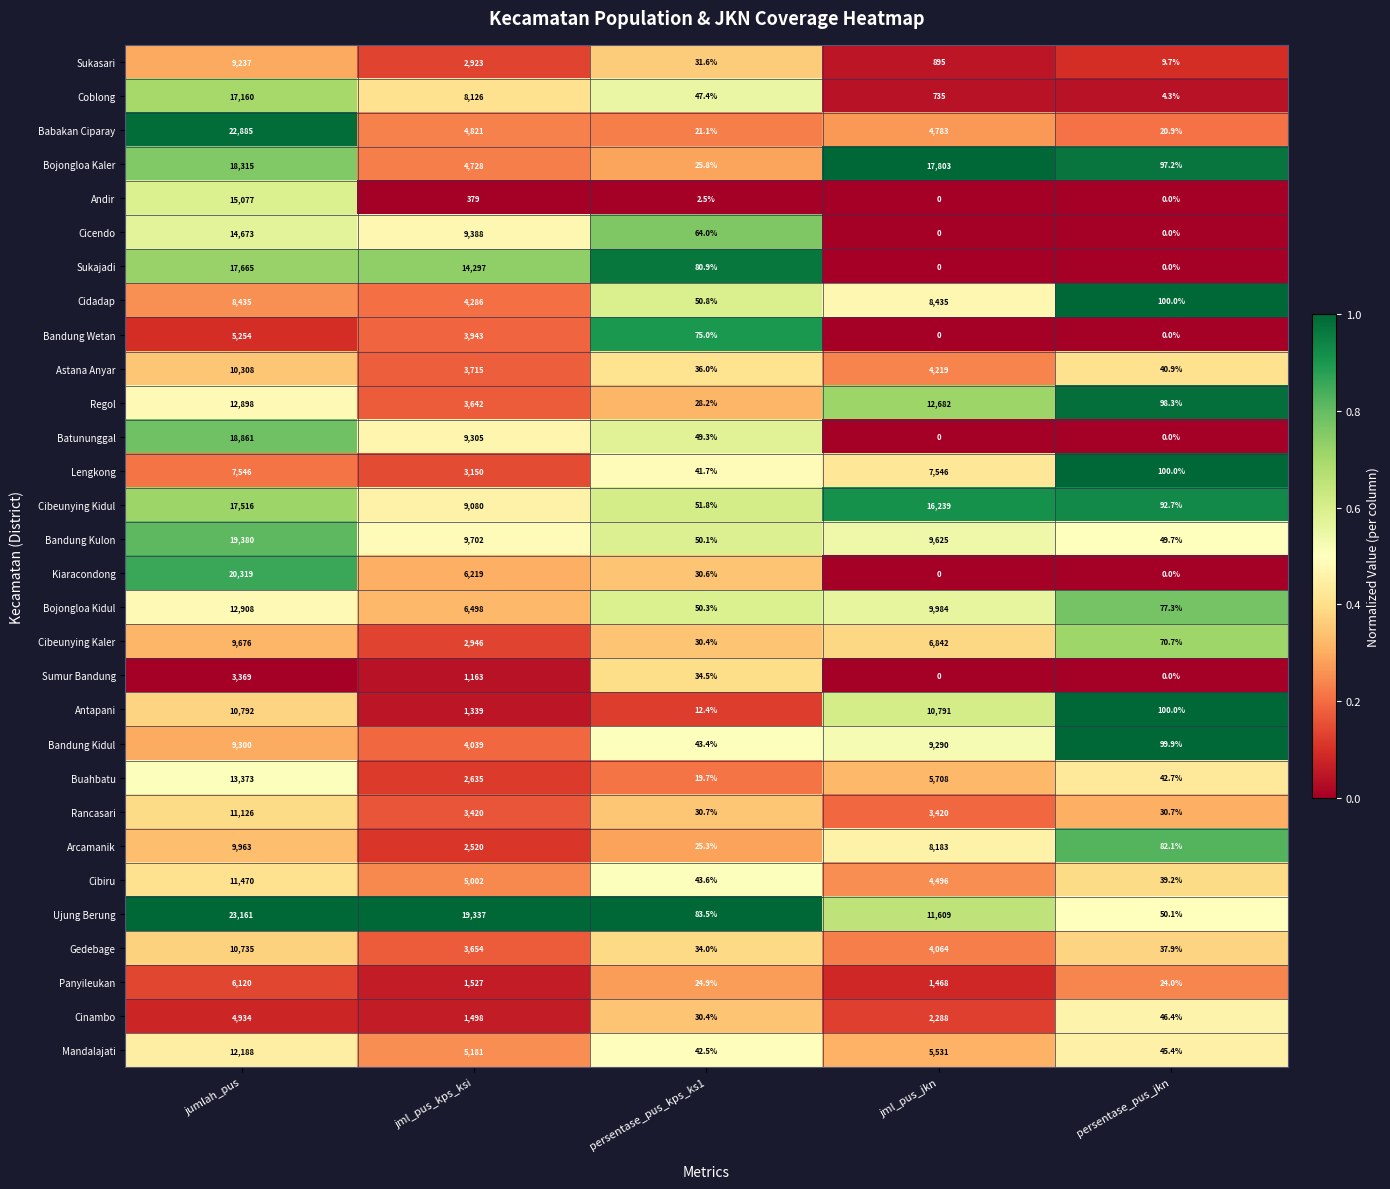

Which category has the highest value across all series?

jumlah_pus